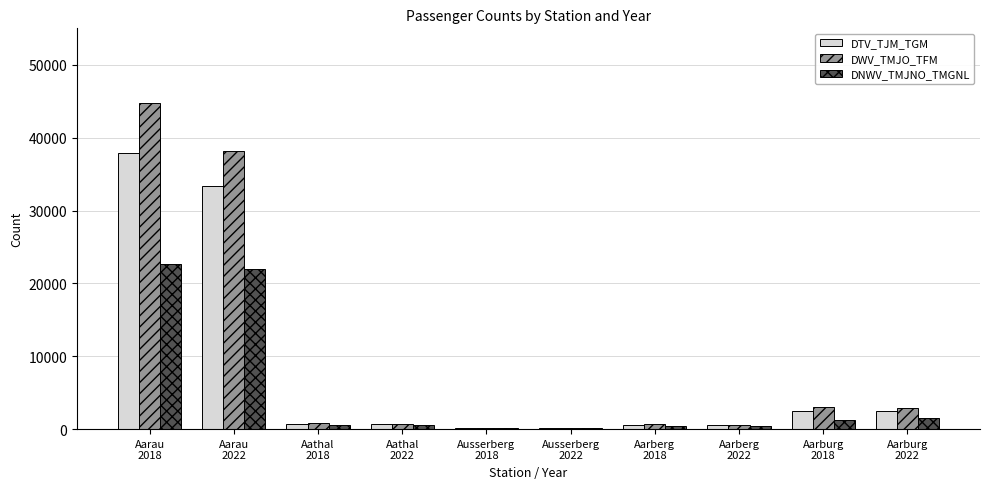

What is the maximum value shown in the chart?

44800